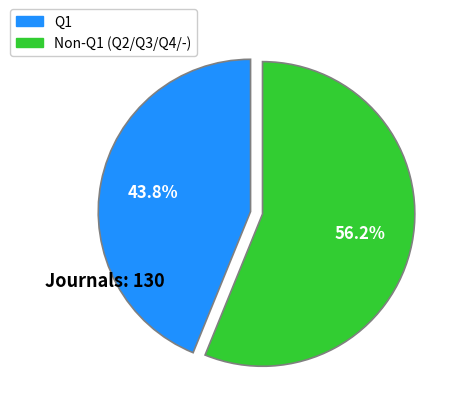

How many segments does this pie chart have?

2